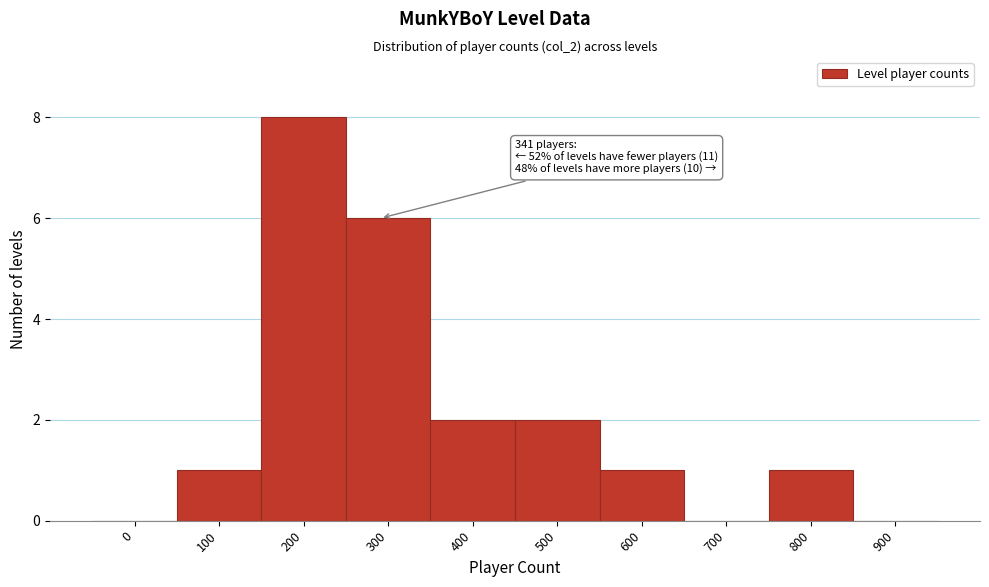

Reading right to left, what are all the values shown in this chart?

900=0	800=1	700=0	600=1	500=2	400=2	300=6	200=8	100=1	0=0